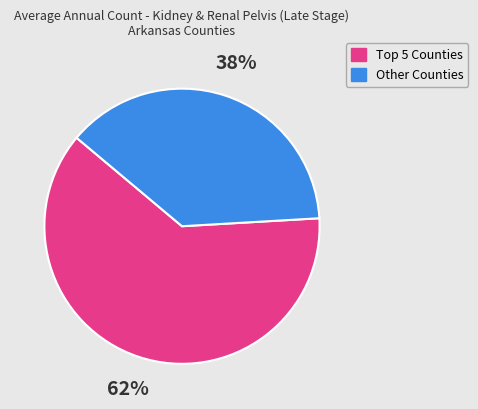

To the nearest percent, what is the difference between the largest and smallest slice percentages?

24%